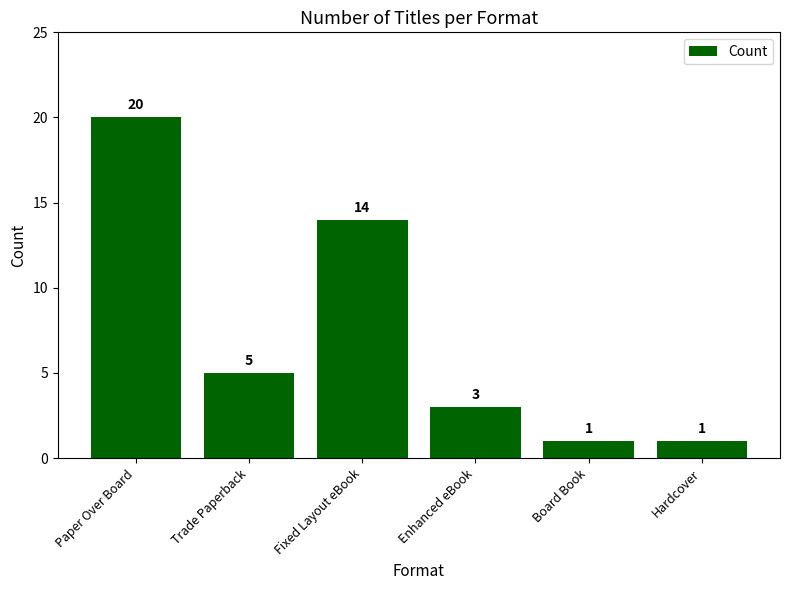

What is the difference between the maximum and minimum values?

19